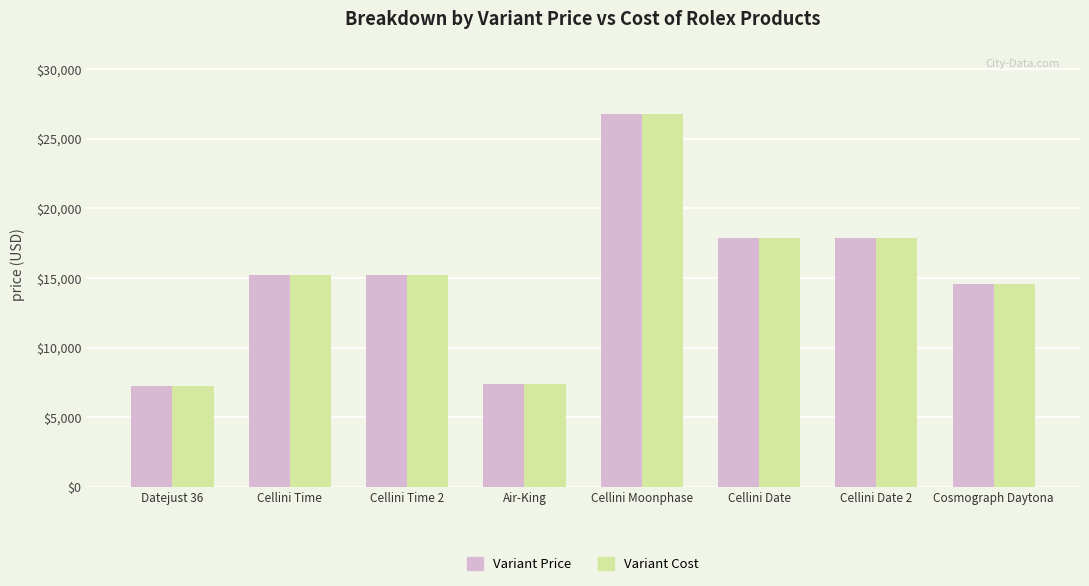

True or false: Variant Price has a value of 14550 at Cosmograph Daytona.

True